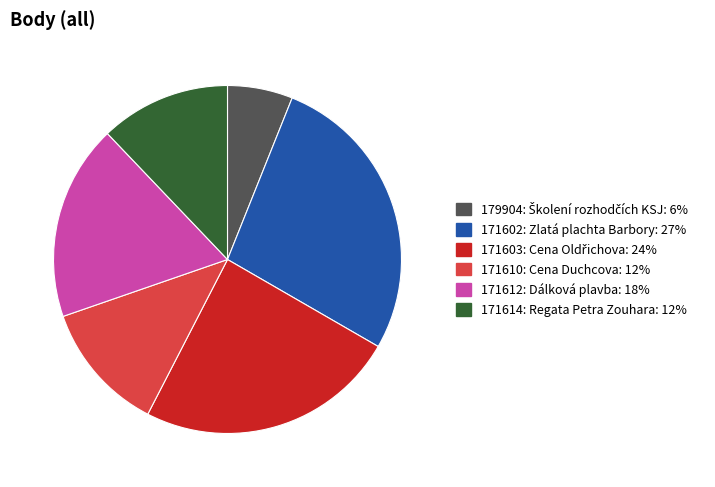

Which slice is the largest?

171602: Zlatá plachta Barbory